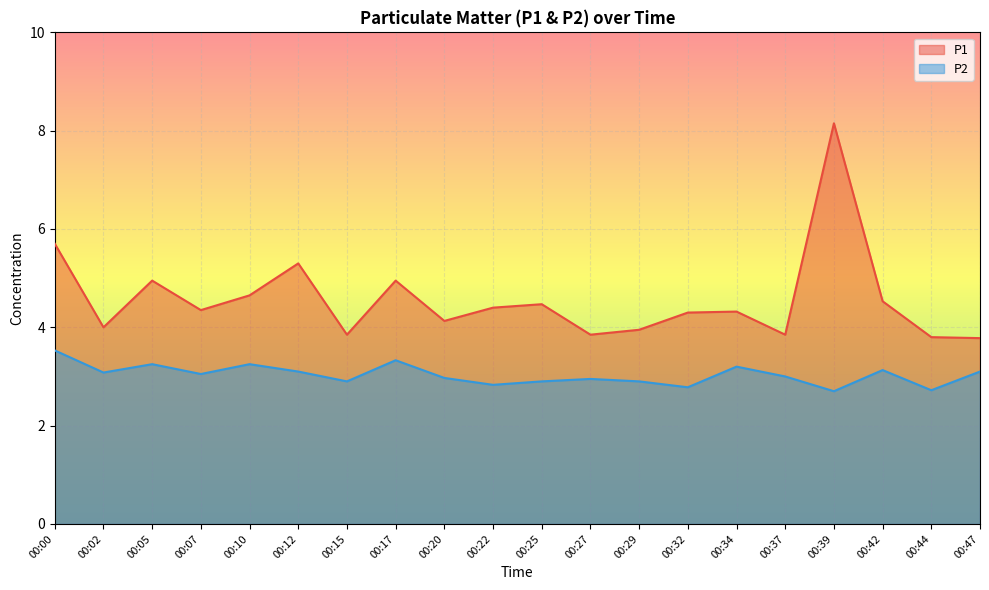

At which category does the chart reach its minimum across all series?

00:39